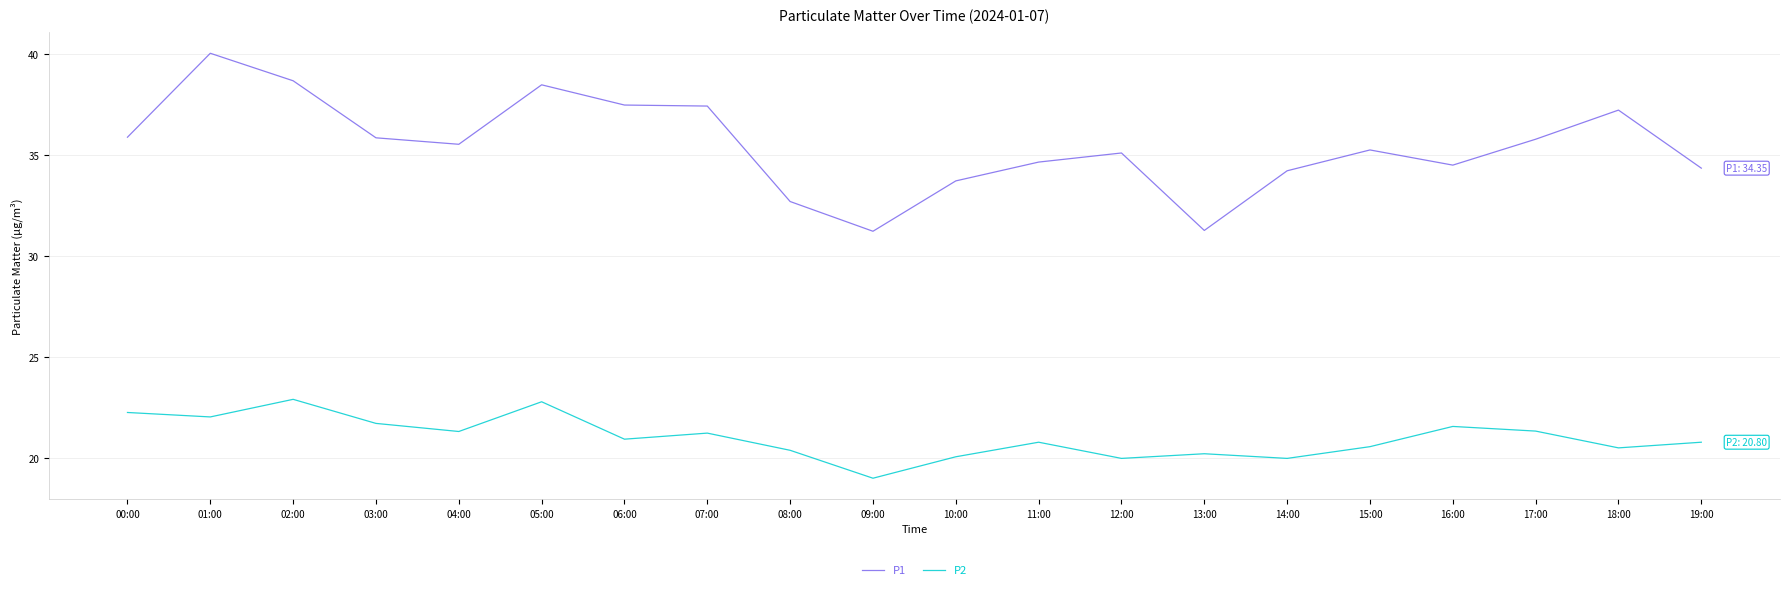

Which label corresponds to the smallest value in the chart?

09:00